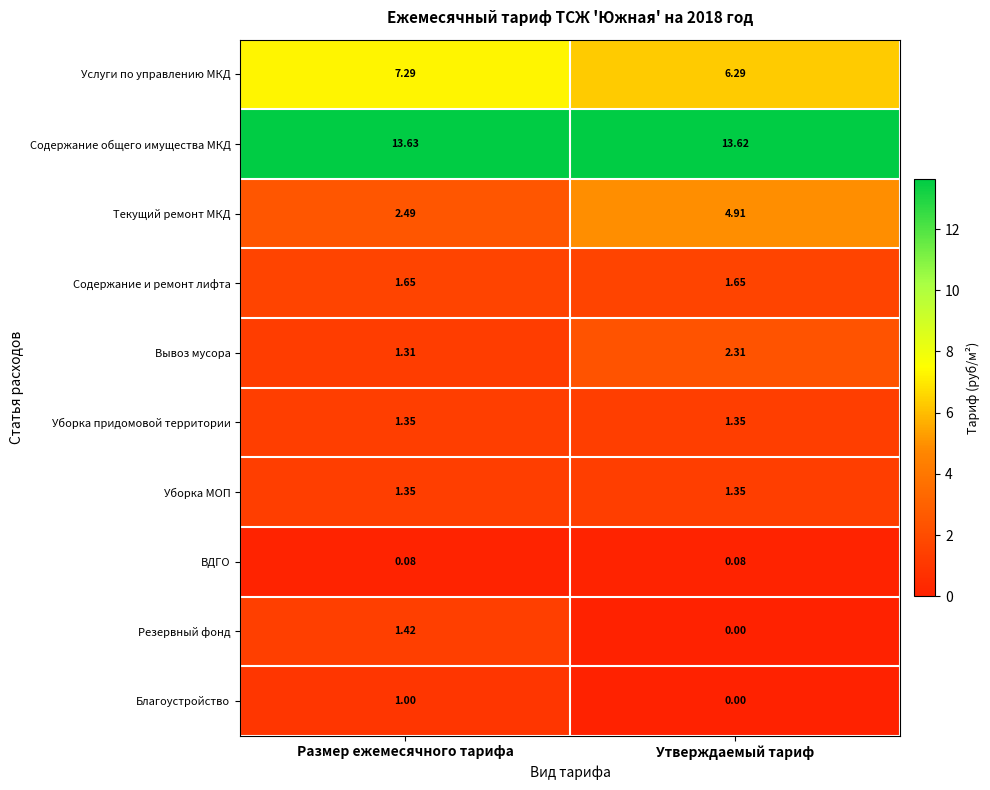

List the labels in order of Вывоз мусора value, largest first.

Утверждаемый тариф, Размер ежемесячного тарифа